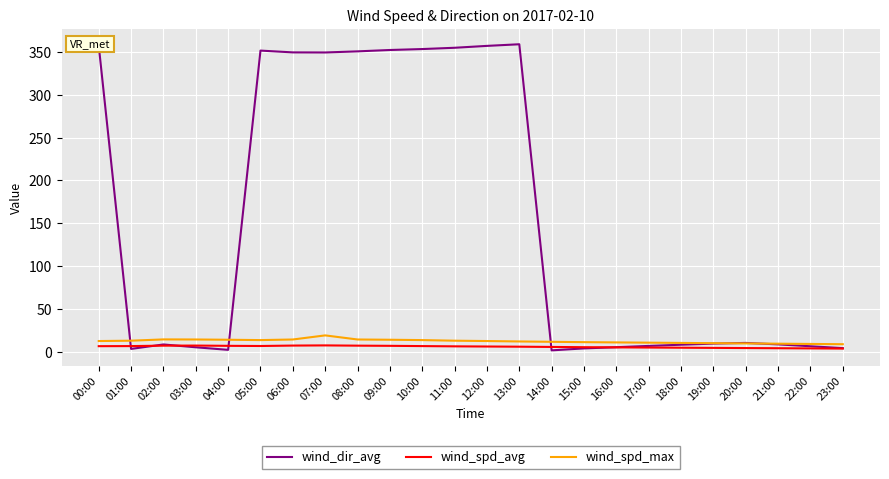

What is the sum of all wind_spd_max values?

293.6